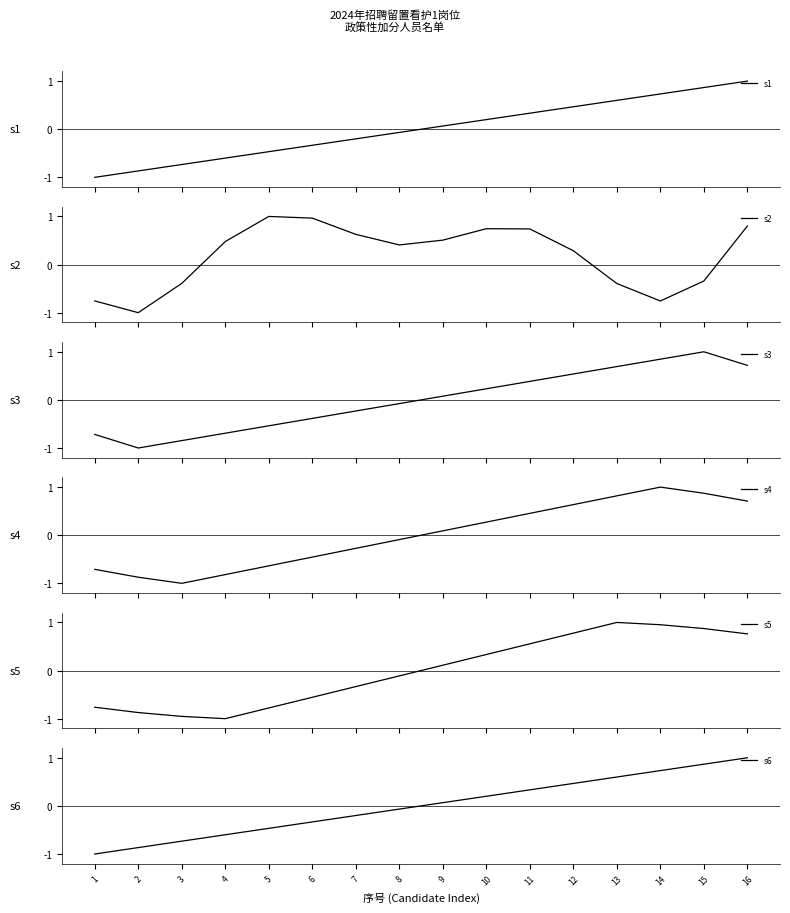

Is this an area chart (filled region under the line)?

No